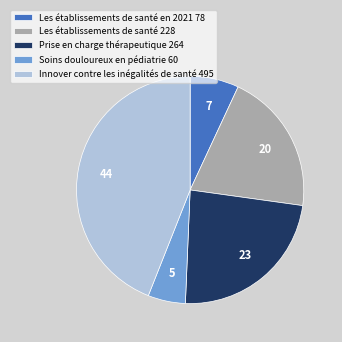

Which category has the smallest portion of the pie?

Soins douloureux en pédiatrie 60